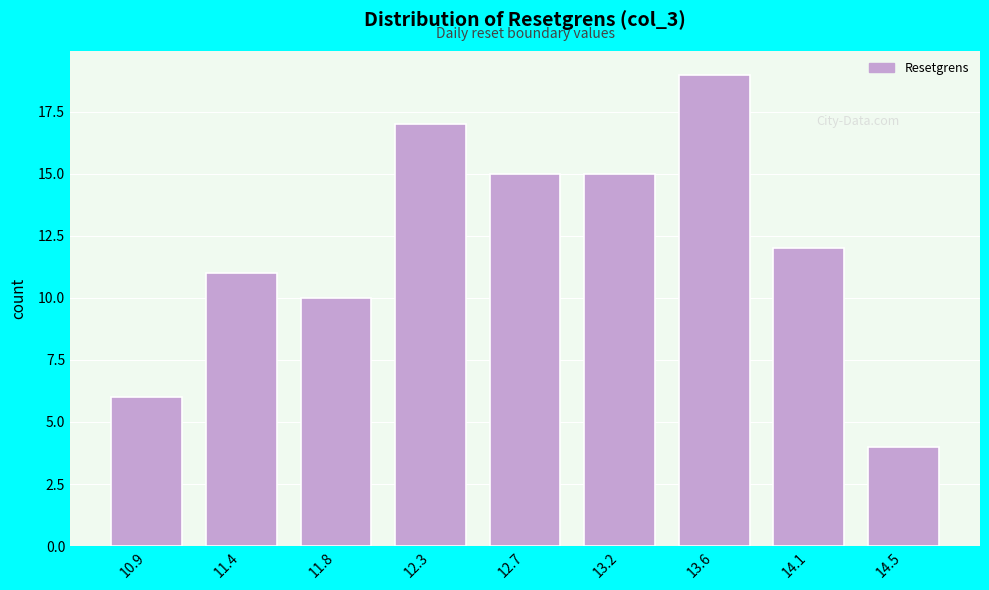

Reading left to right, transcribe all the data shown in this chart.

6	11	10	17	15	15	19	12	4